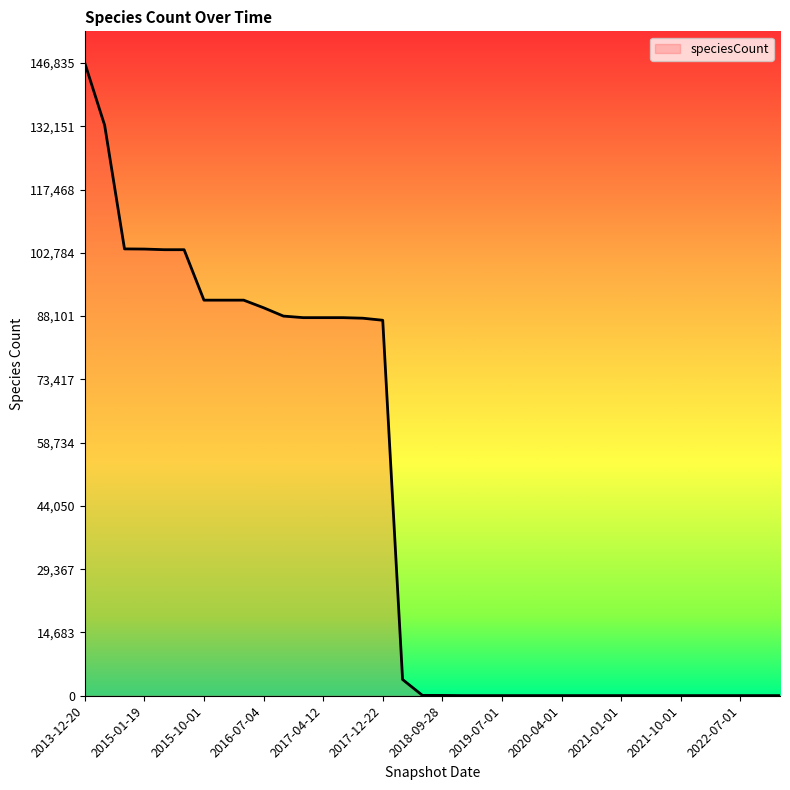

What is the difference between the maximum and minimum values?

146802